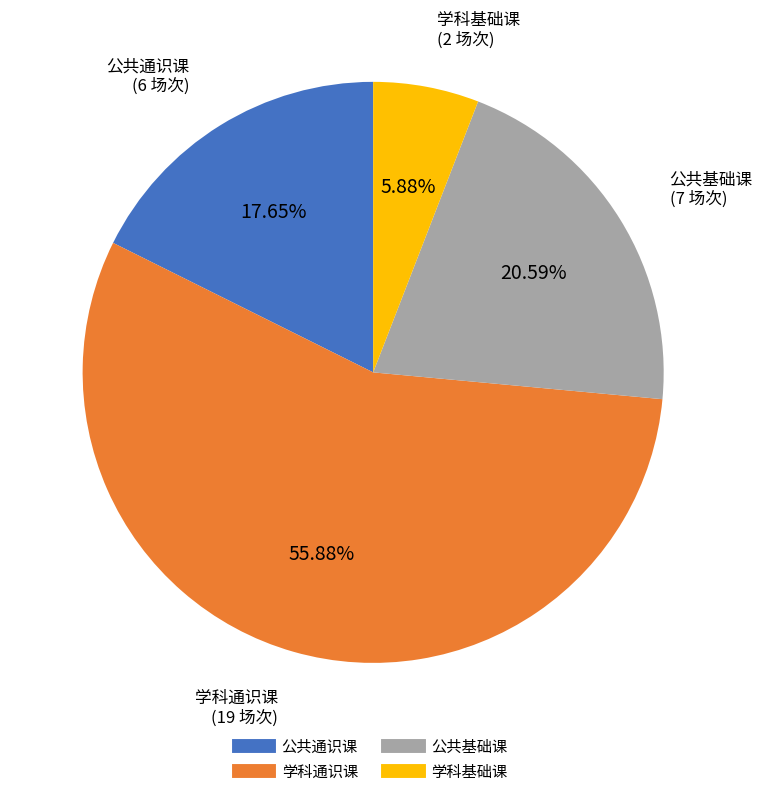

Rank the categories by value from lowest to highest.

学科基础课, 公共通识课, 公共基础课, 学科通识课